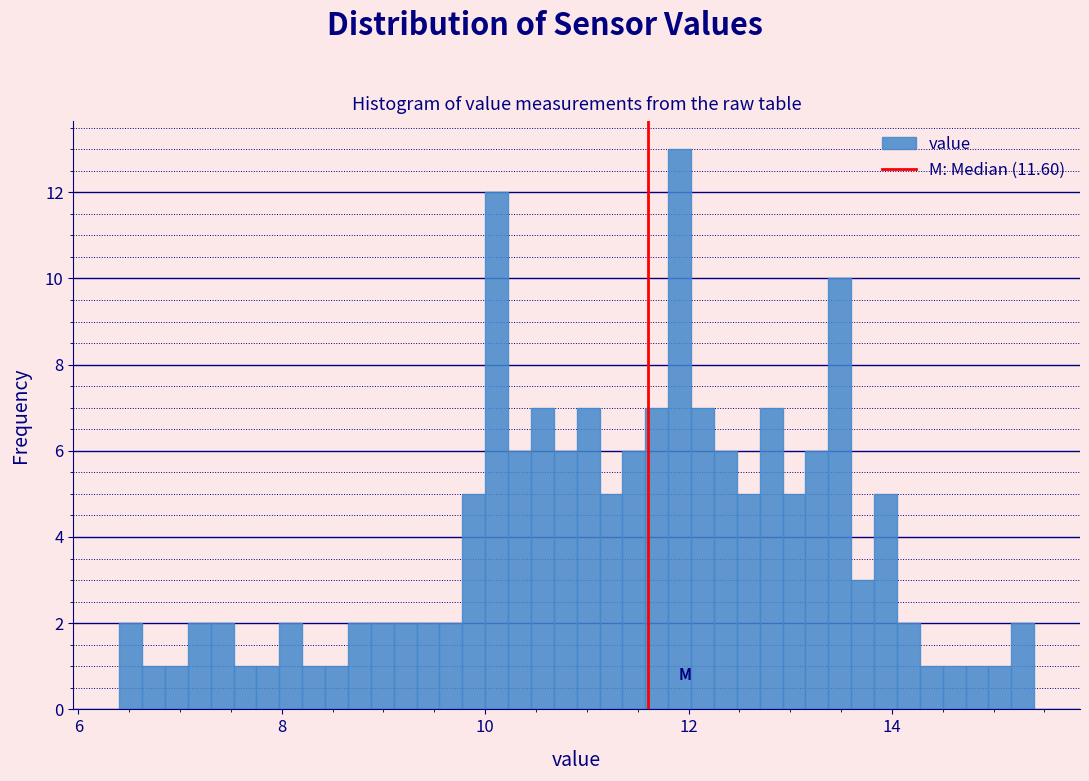

Read against the x-axis, roughly where is the centre of the tallest bar?

12.0